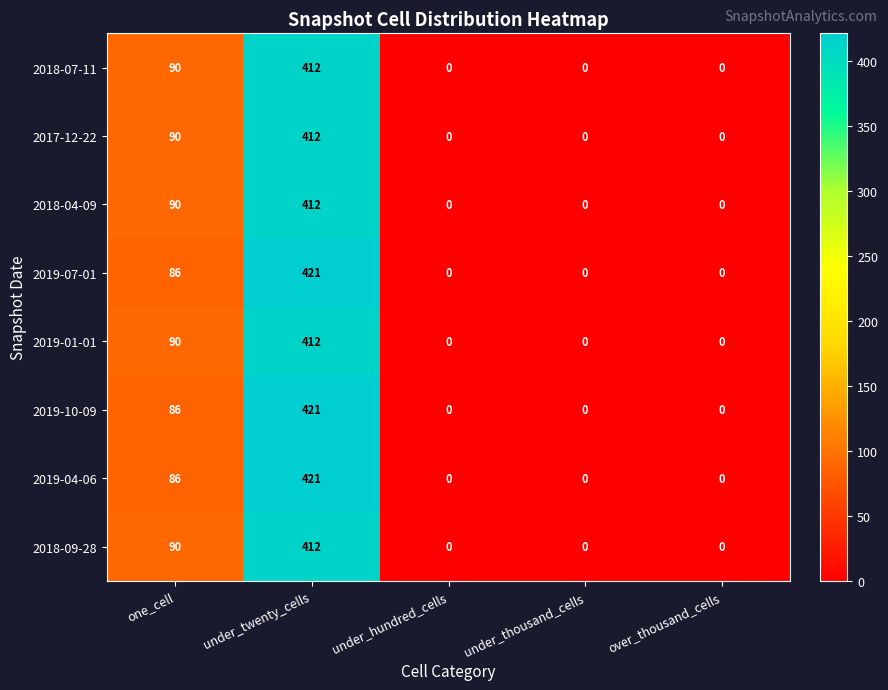

At which label does 2018-07-11 reach its peak?

under_twenty_cells